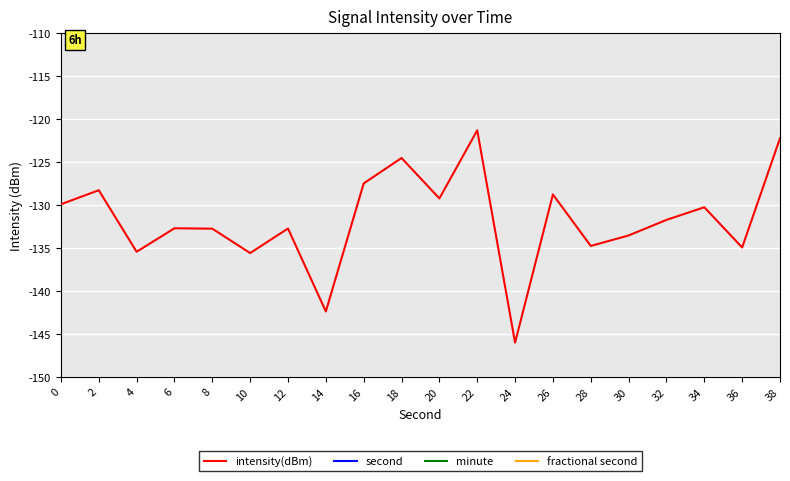

What are all the series names shown in the legend?

intensity(dBm), second, minute, fractional second